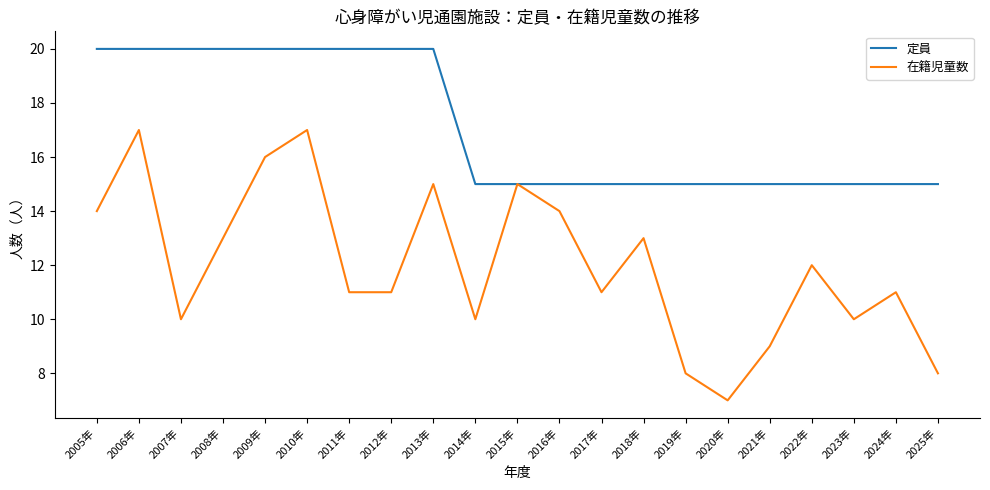

What position from the right is 2018年?

8